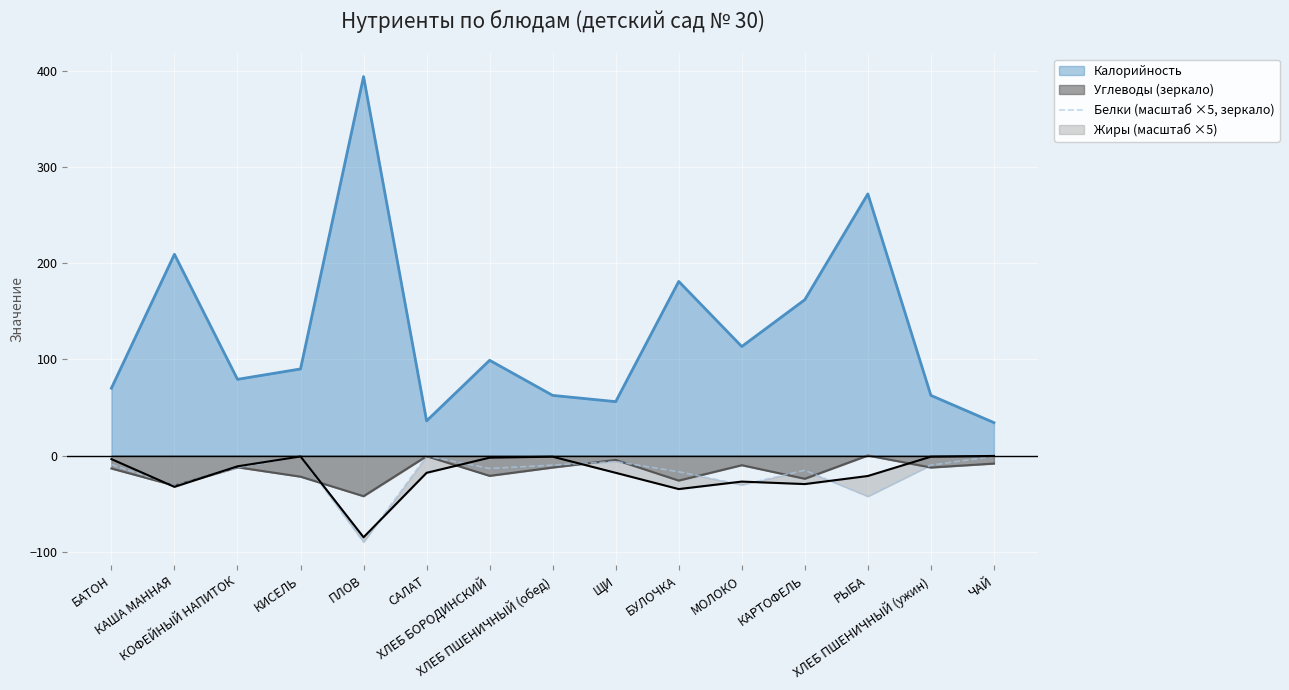

What is the minimum value for Углеводы (зеркало)?

-42.3